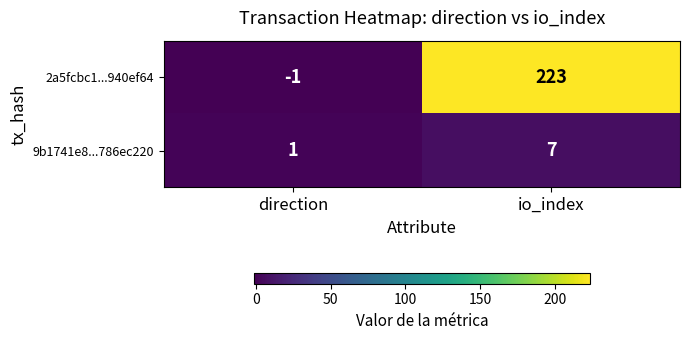

Between direction and io_index, which series saw the biggest shift?

2a5fcbc1...940ef64